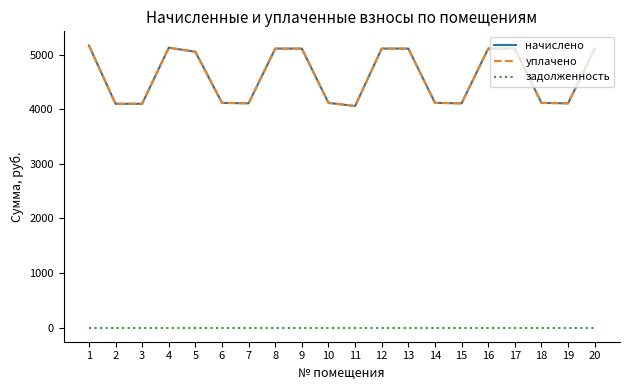

What is the value of the уплачено point at the 20th from the left?

5108.8